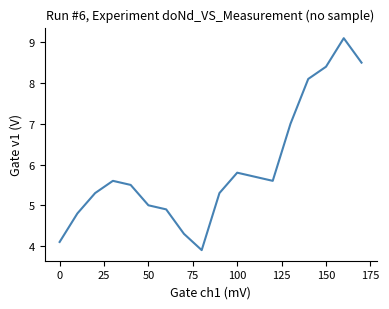

What is the greatest value displayed?

9.1